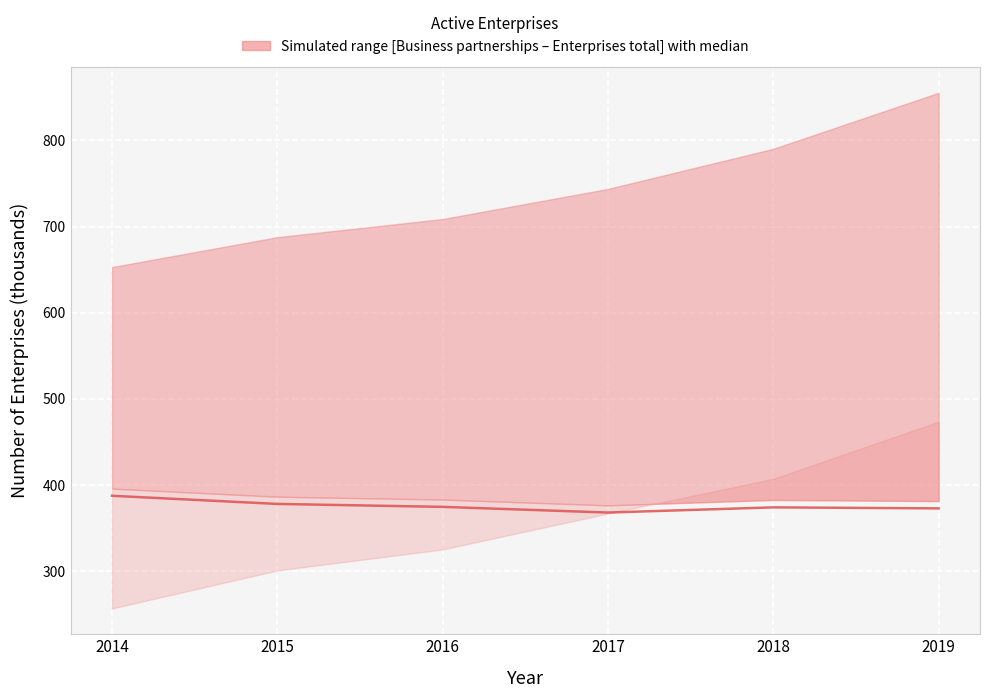

List the labels in order of value, largest first.

2014, 2015, 2016, 2018, 2019, 2017